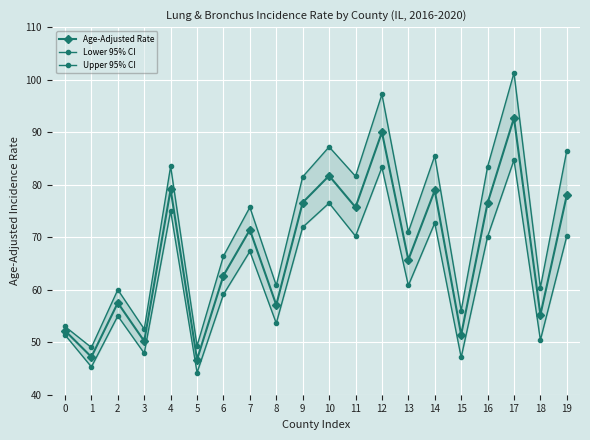

What is the sum of all Age-Adjusted Rate values?

1346.5